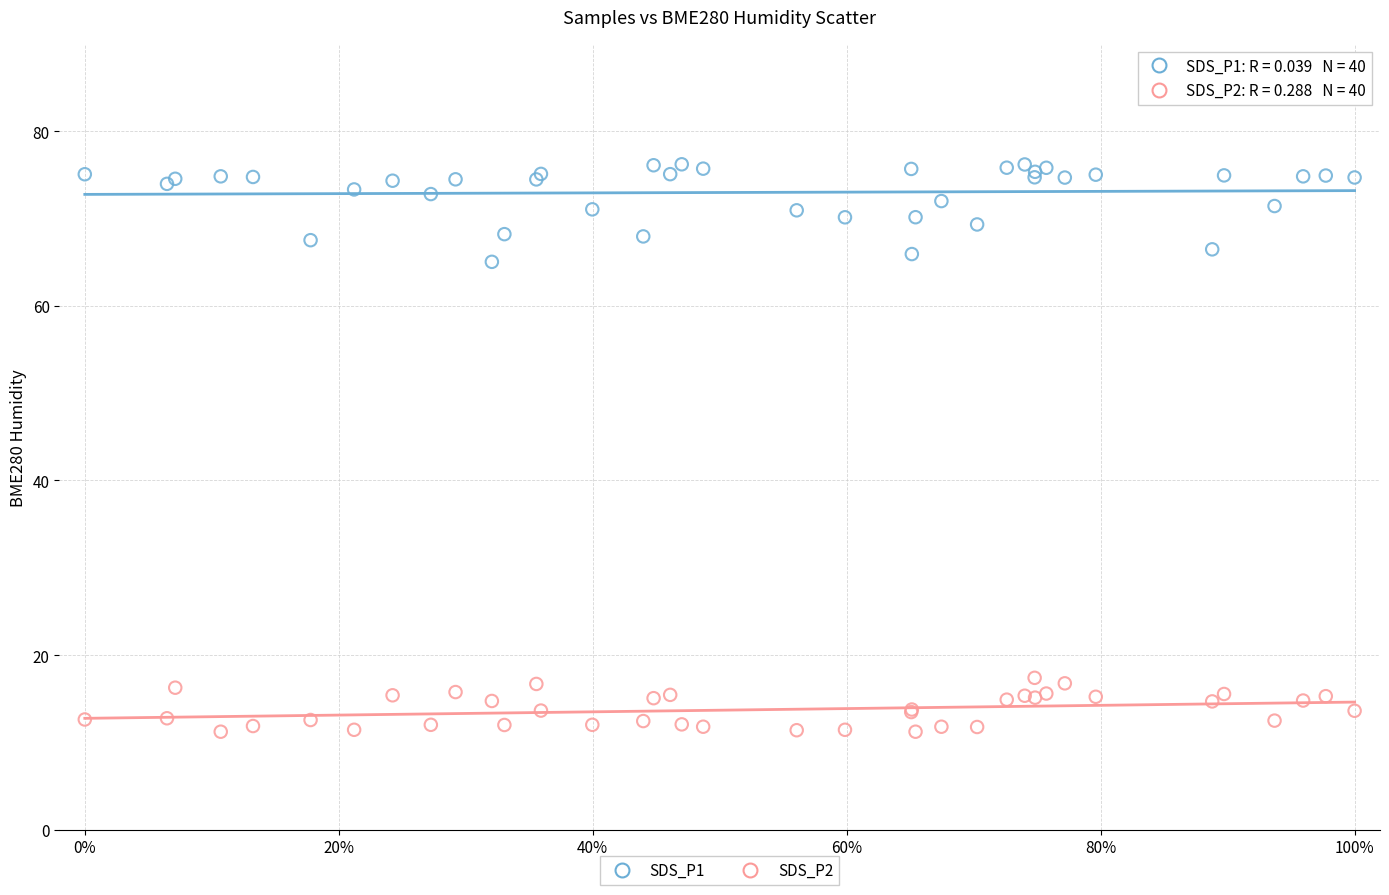

What is the X range (max minus min) for the scatter plot?

1.0